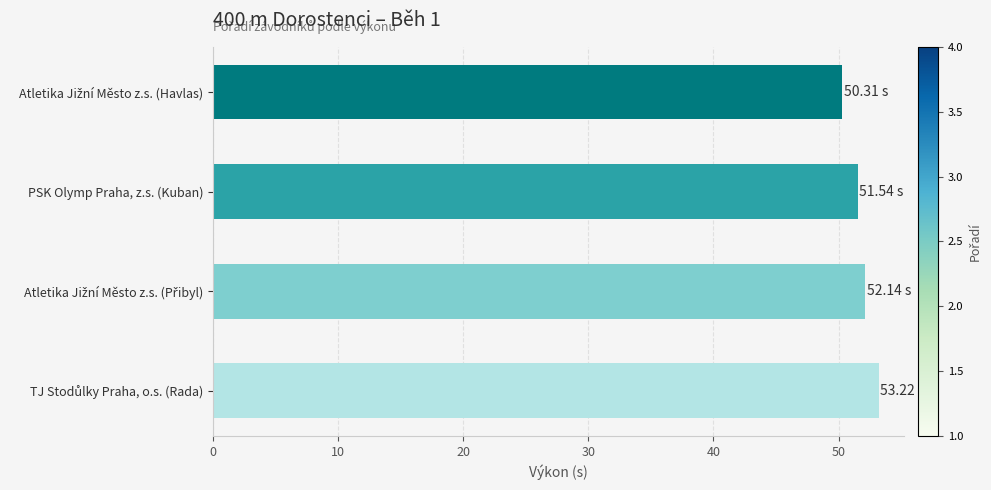

How many bars are there in total?

4